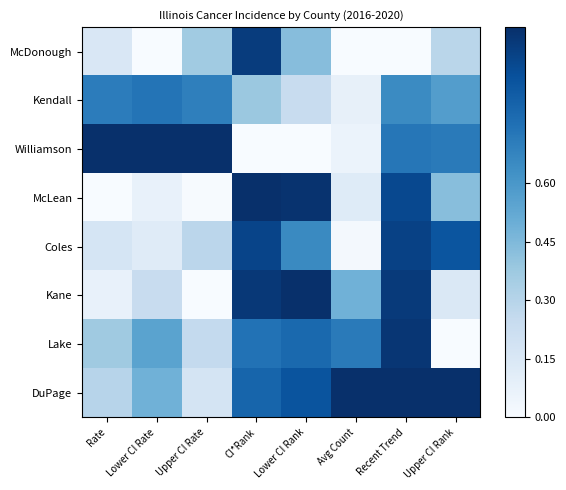

At how many categories does at least one series exceed 0?

8